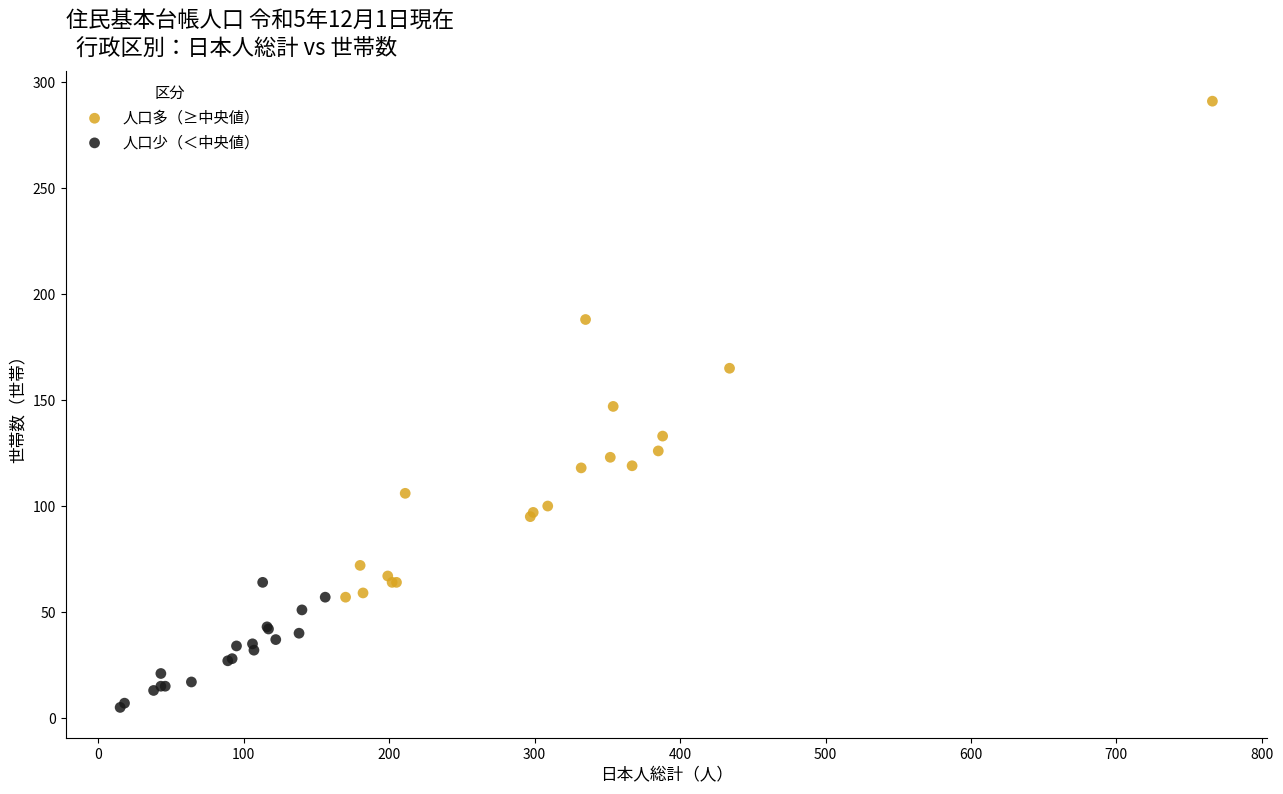

Which series has the widest spread of Y values?

人口多（≥中央値）